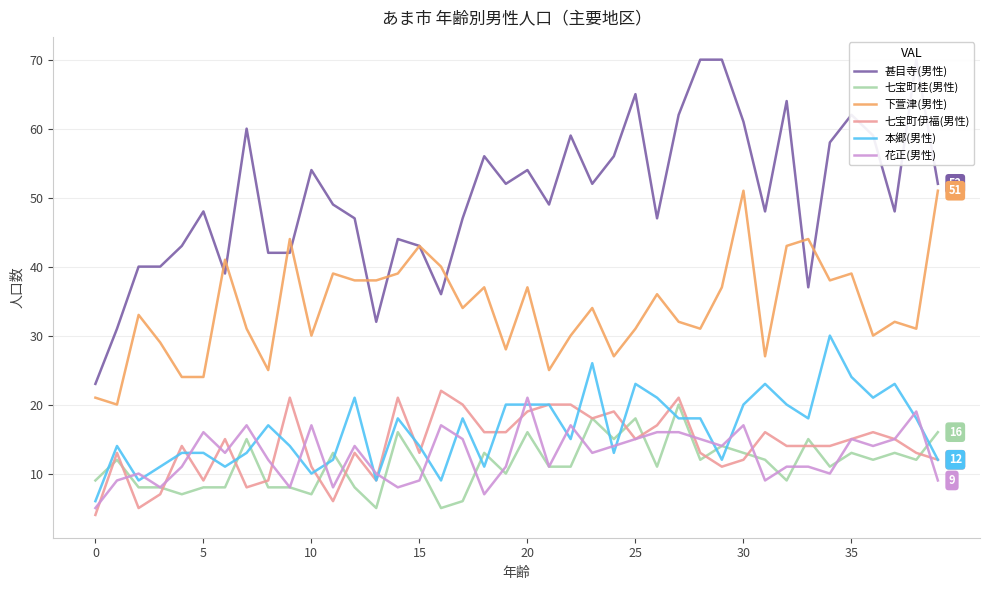

True or false: 七宝町伊福(男性) and 下萱津(男性) cross at least once.

False